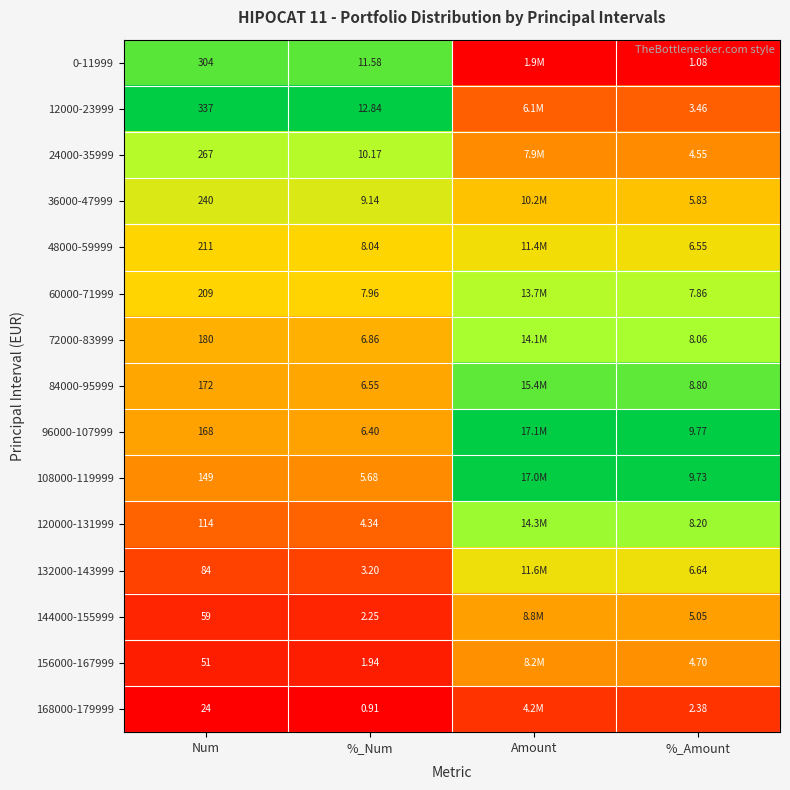

Is the value of 12000-23999 at %_Num greater than the value of 60000-71999 at Num?

No